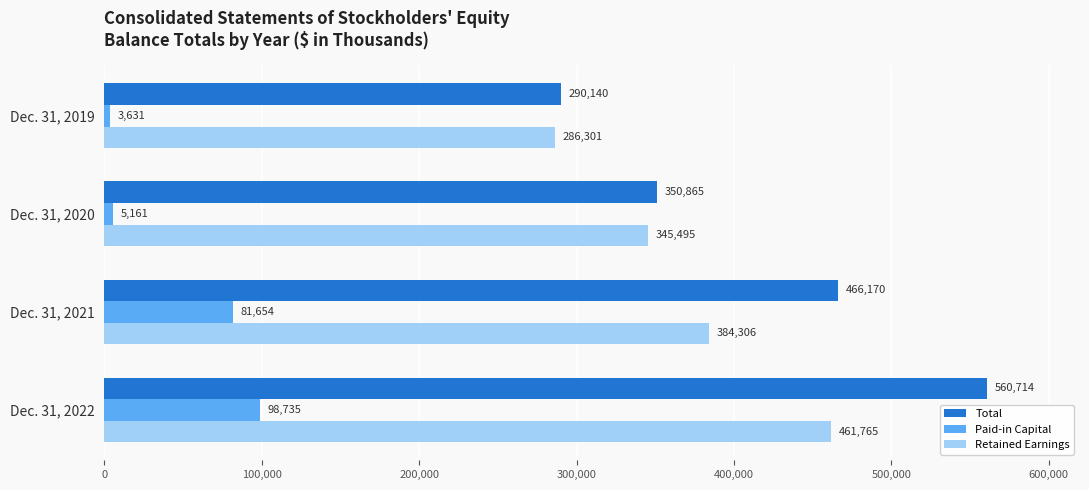

Is the value of Paid-in Capital at Dec. 31, 2019 greater than the value of Total at Dec. 31, 2021?

No